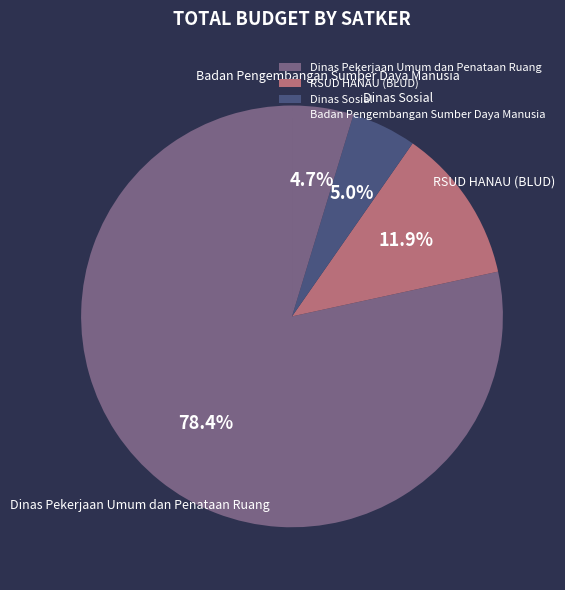

Is there a majority slice in this chart?

Yes